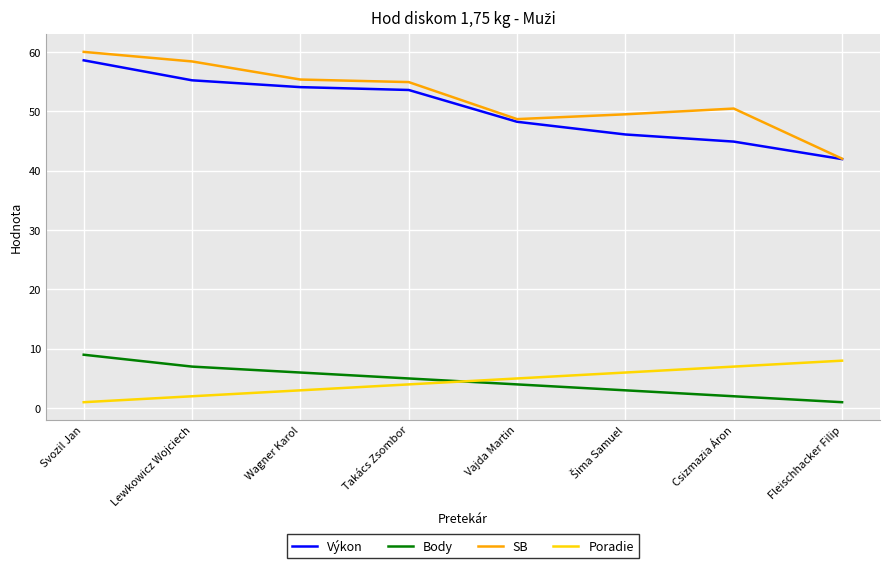

Which category has the highest value in the SB series?

Svozil Jan